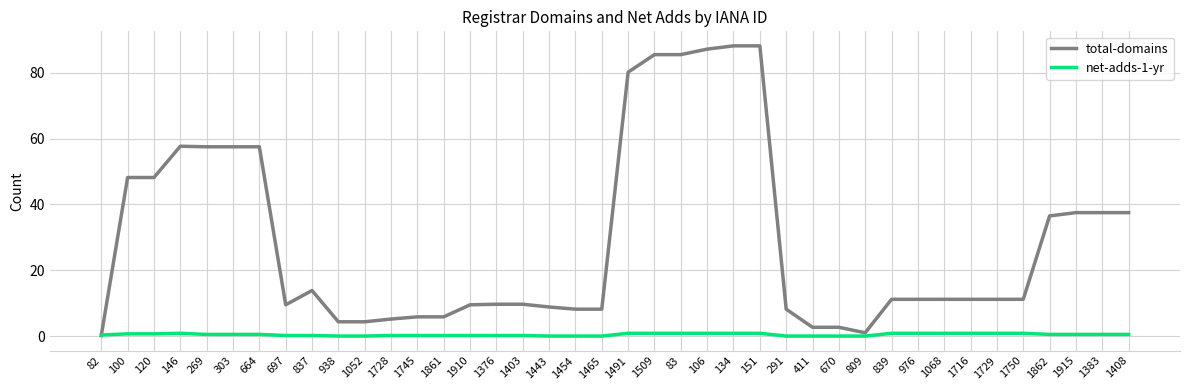

Is this an area chart (filled region under the line)?

No